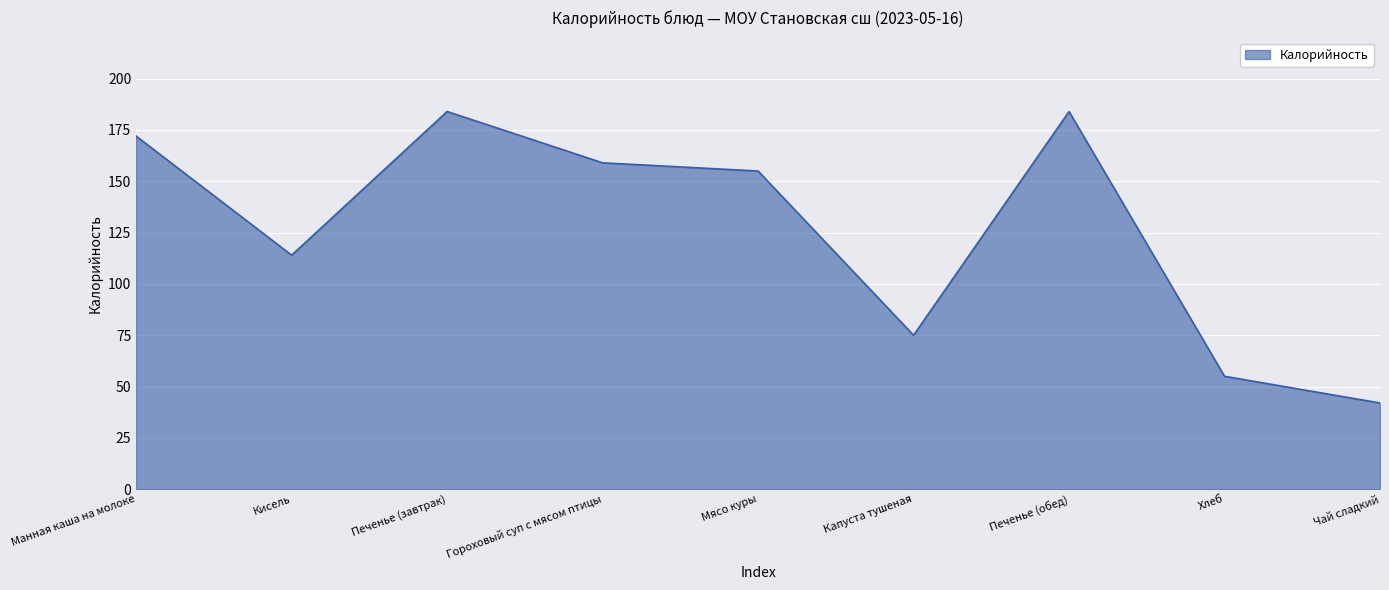

Where does the data first go above 155?

Манная каша на молоке